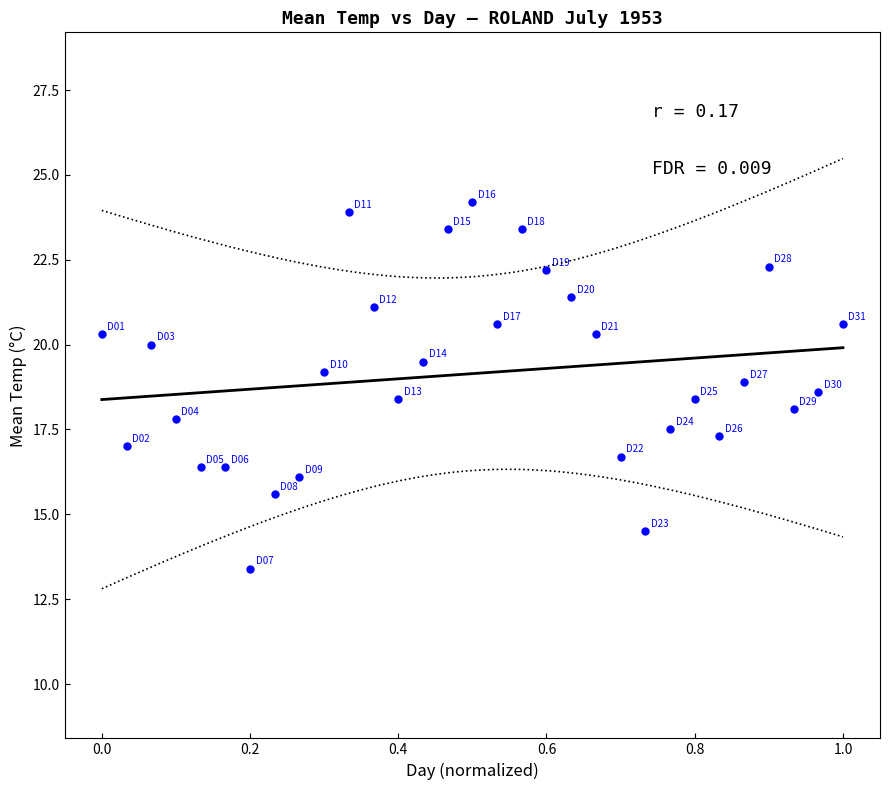

What is the range of X values (max minus min)?

1.0